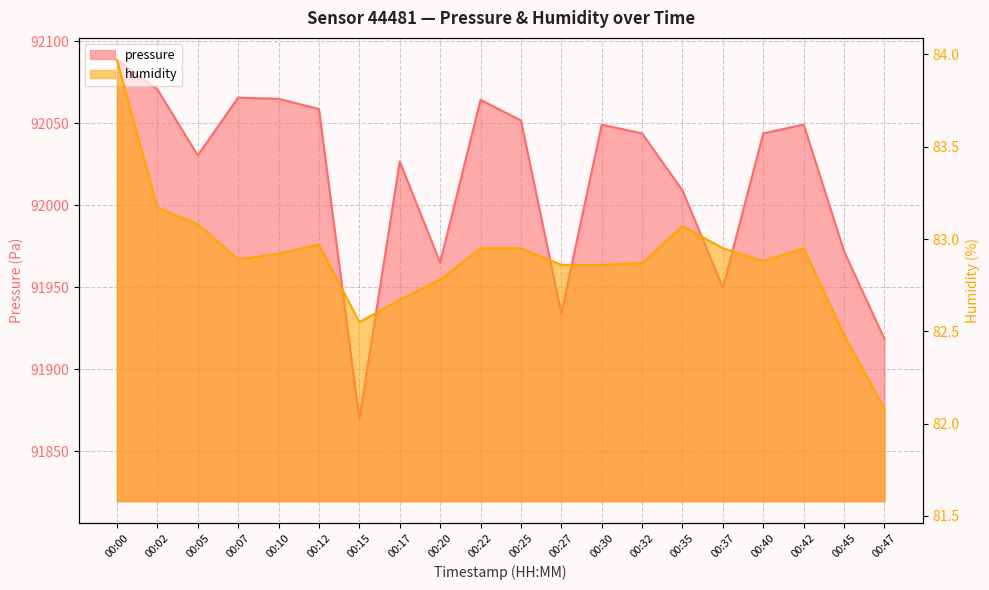

Reading left to right, list all the values displayed in this chart.

pressure: 92088.6	92070.7	92030.4	92065.7	92064.9	92058.7	91869.8	92026.7	91965.2	92064.3	92051.8	91934.2	92049.2	92043.8	92009.1	91949.8	92043.9	92049.2	91971.9	91918.5
humidity: 84.0	83.2	83.1	82.9	82.9	83.0	82.5	82.7	82.8	83.0	83.0	82.9	82.9	82.9	83.1	83.0	82.9	83.0	82.5	82.1